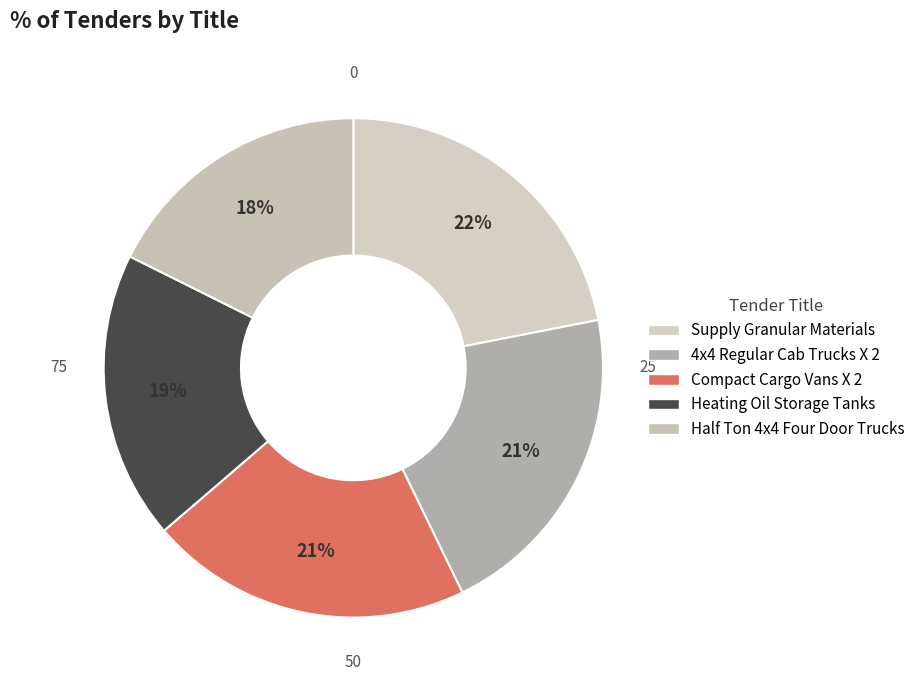

To the nearest percent, what percentage of the pie is Heating Oil Storage Tanks?

19%